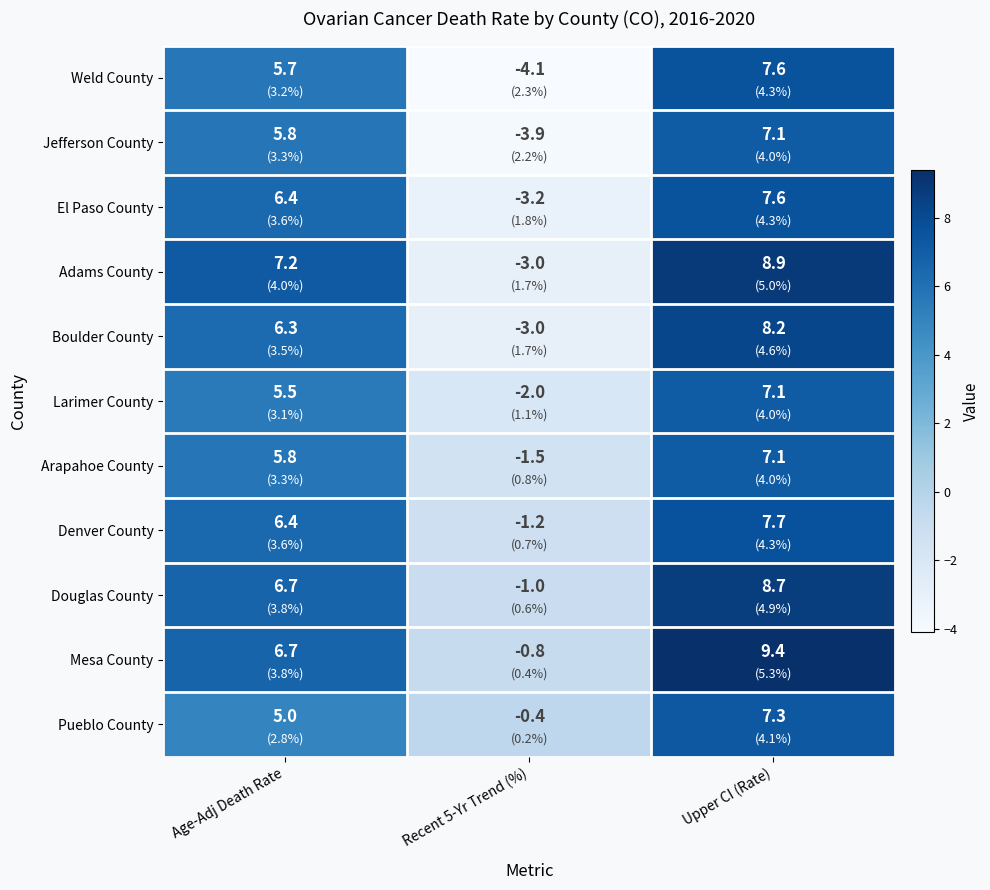

At which category does the chart reach its peak across all series?

Upper CI (Rate)